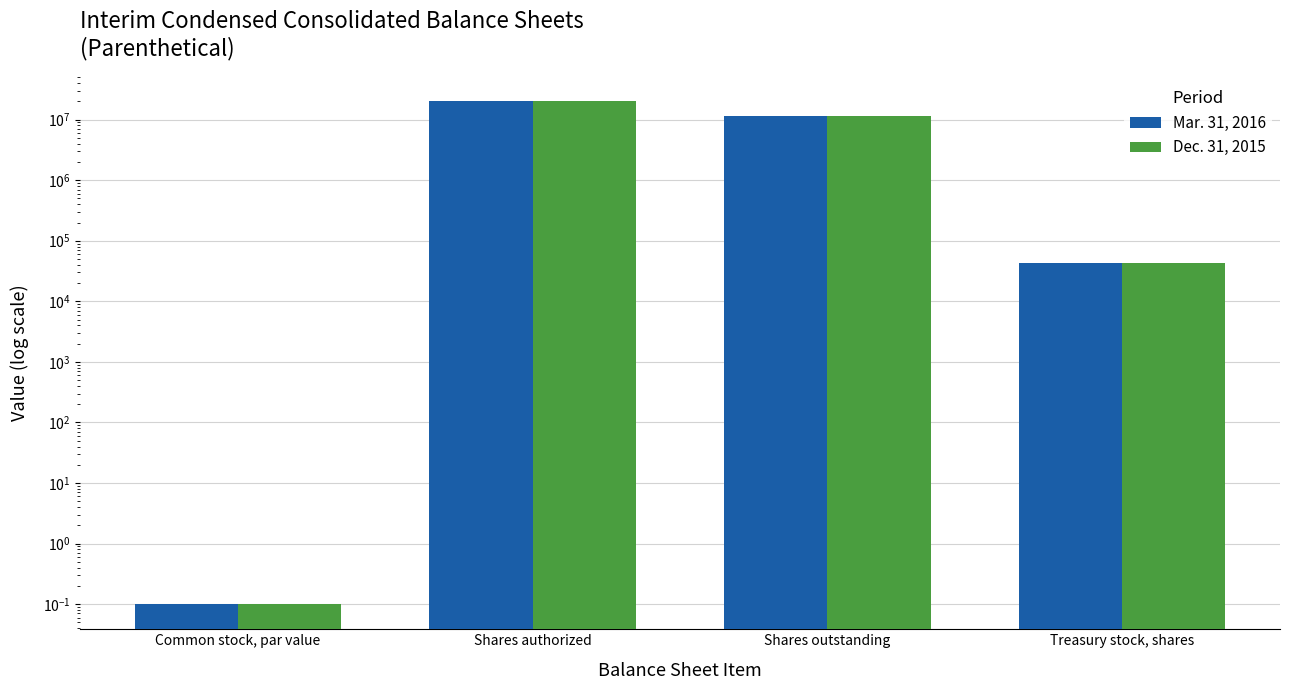

What is the label of the 1st bar from the left?

Common stock, par value